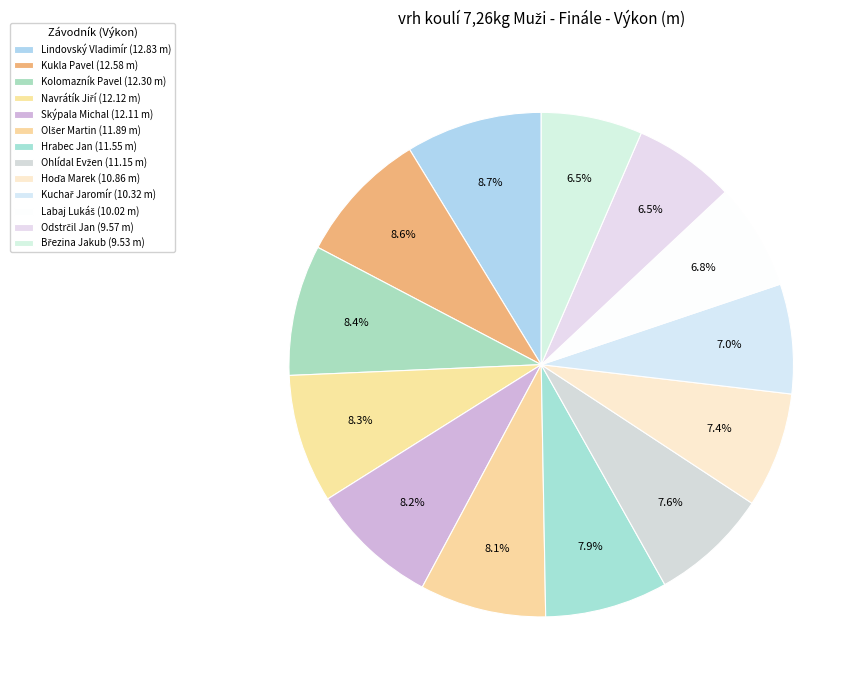

Count the number of slices in the pie.

13